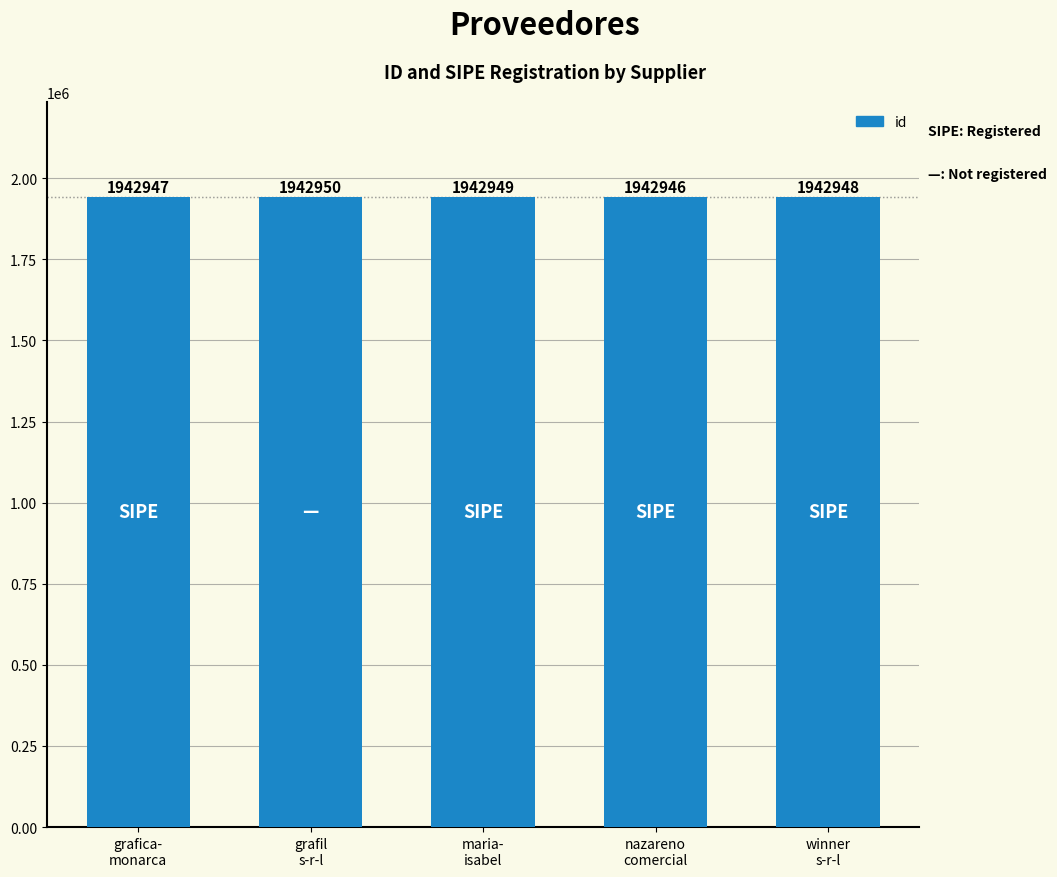

Is it true that the value at grafica-
monarca is 3454535?

False